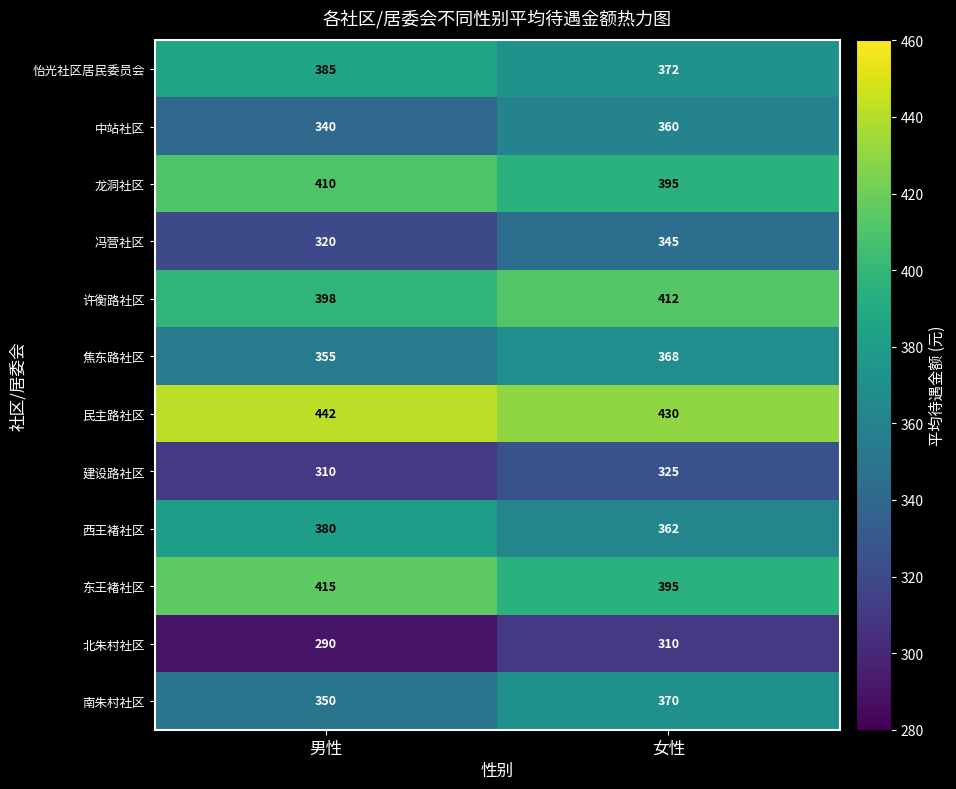

At which category is the sum across all series the highest?

女性